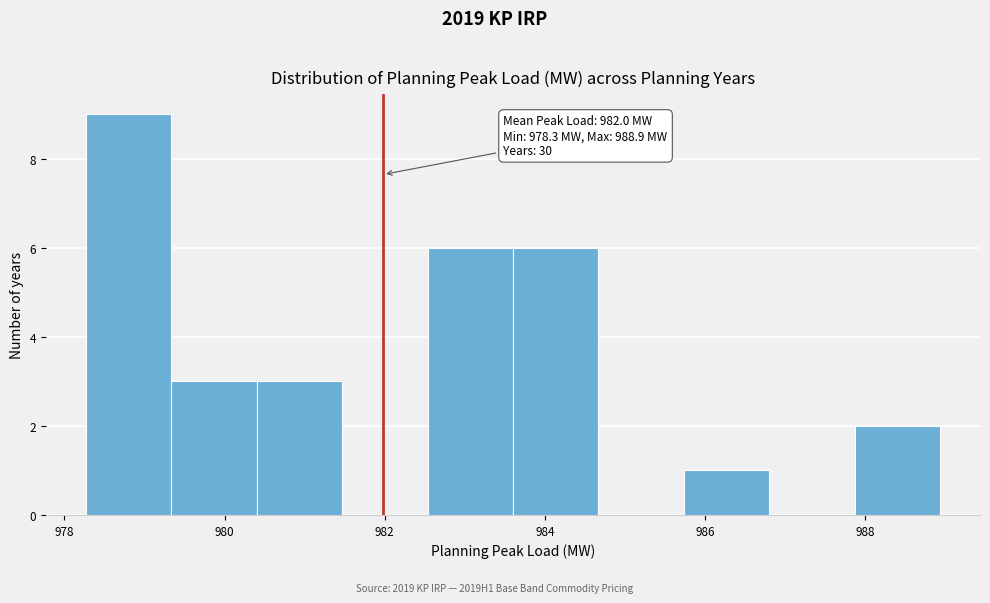

Over which range of the x-axis is the bar tallest?

978.2 to 979.4